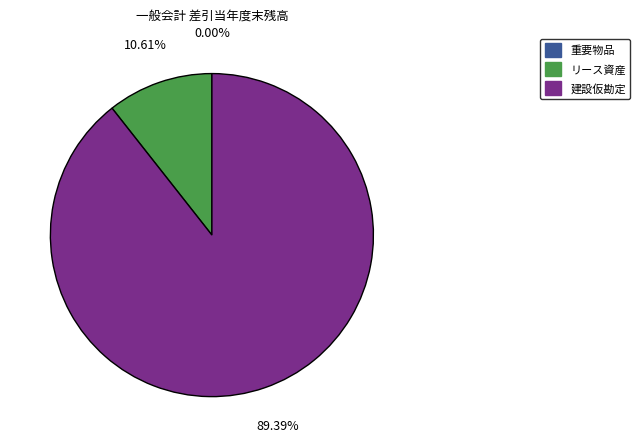

The 建設仮勘定 slice represents 89% of the pie. True or false?

True